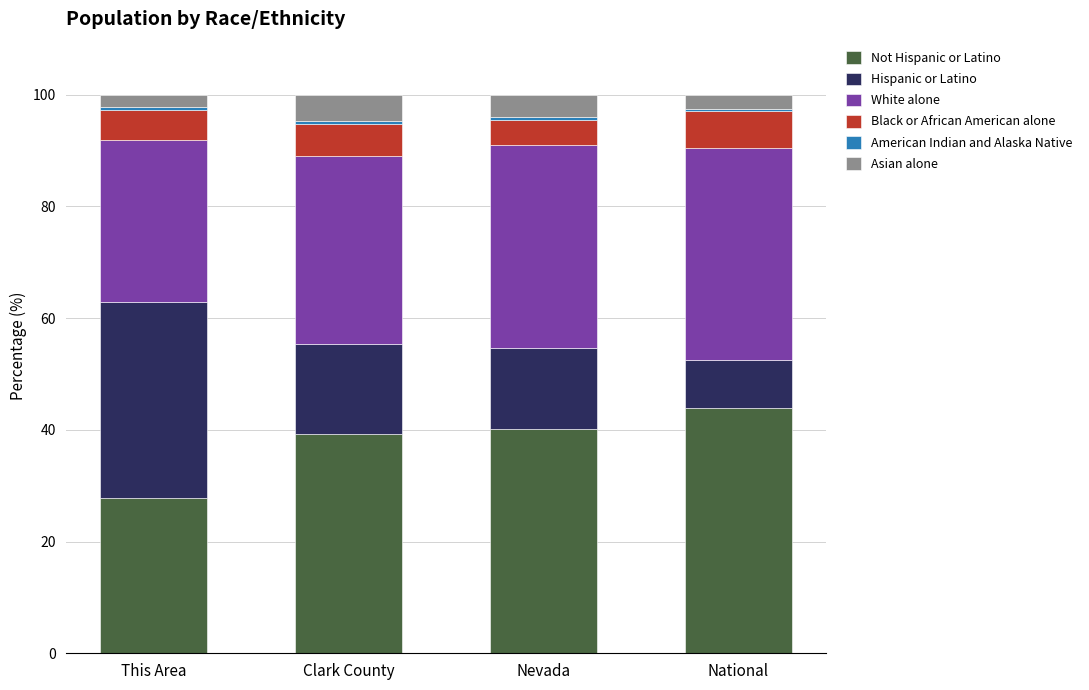

What is the label of the 2nd bar from the left?

Clark County